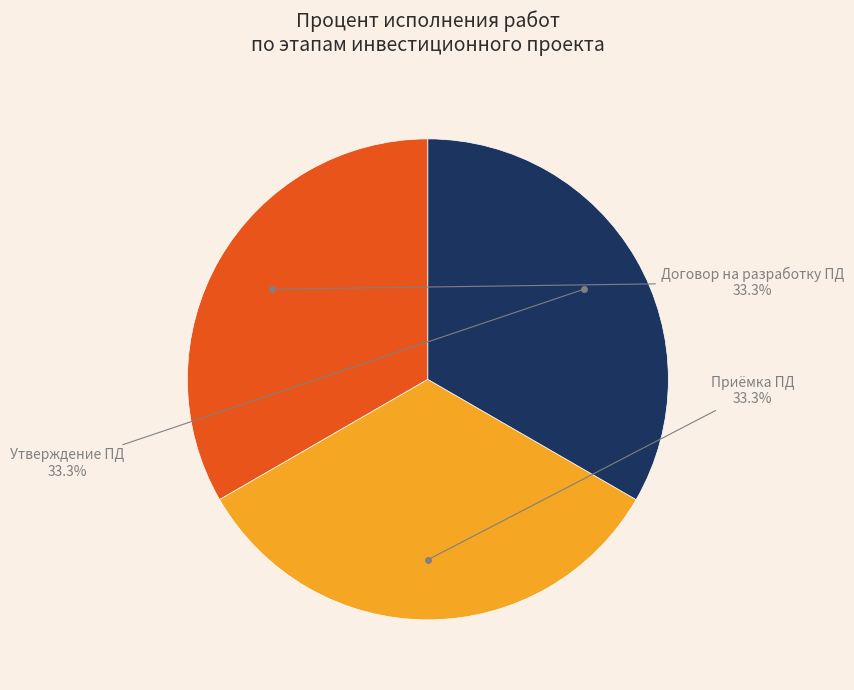

How many slices are in this pie chart?

3